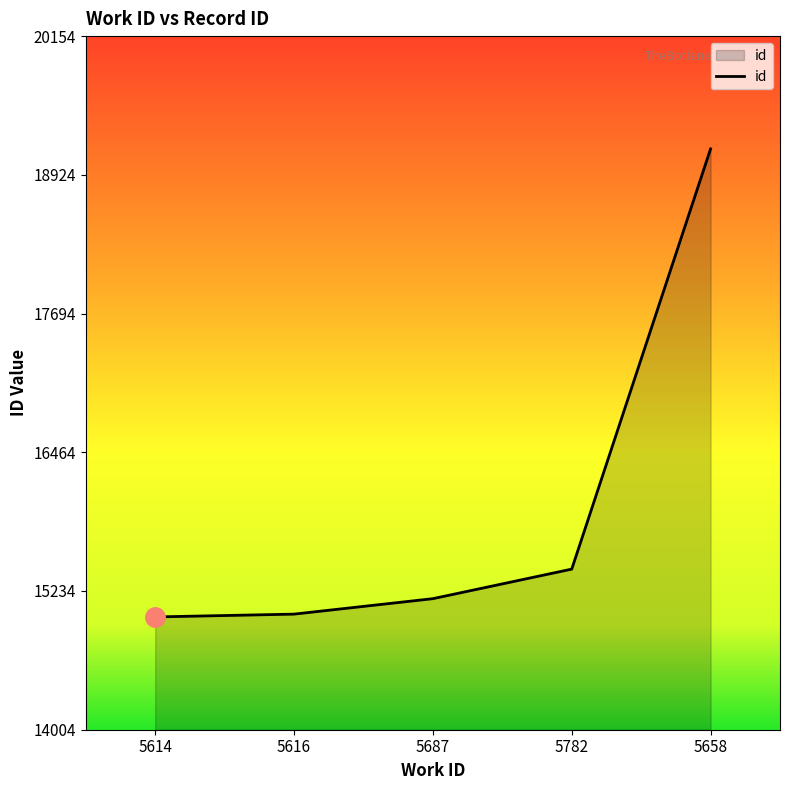

What is the maximum value shown in the chart?

19154